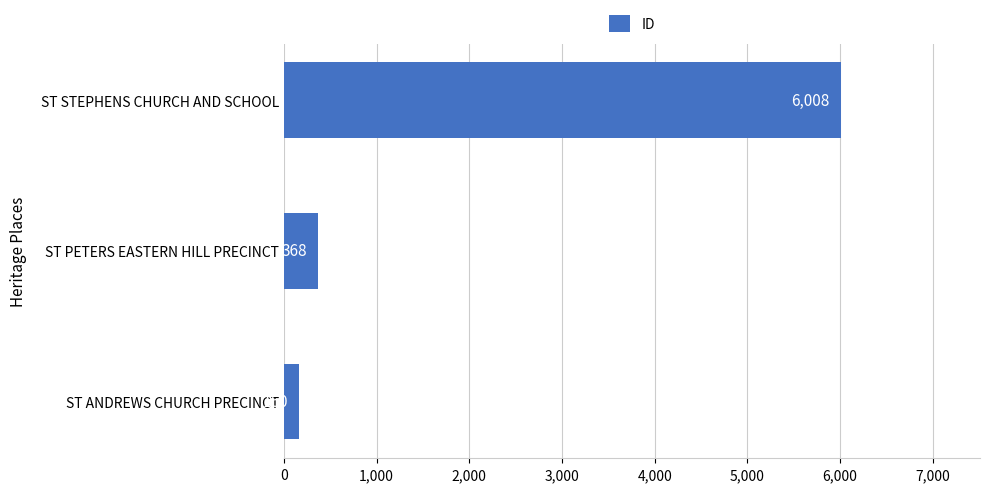

Where is the data nearest to the value 3084?

ST PETERS EASTERN HILL PRECINCT